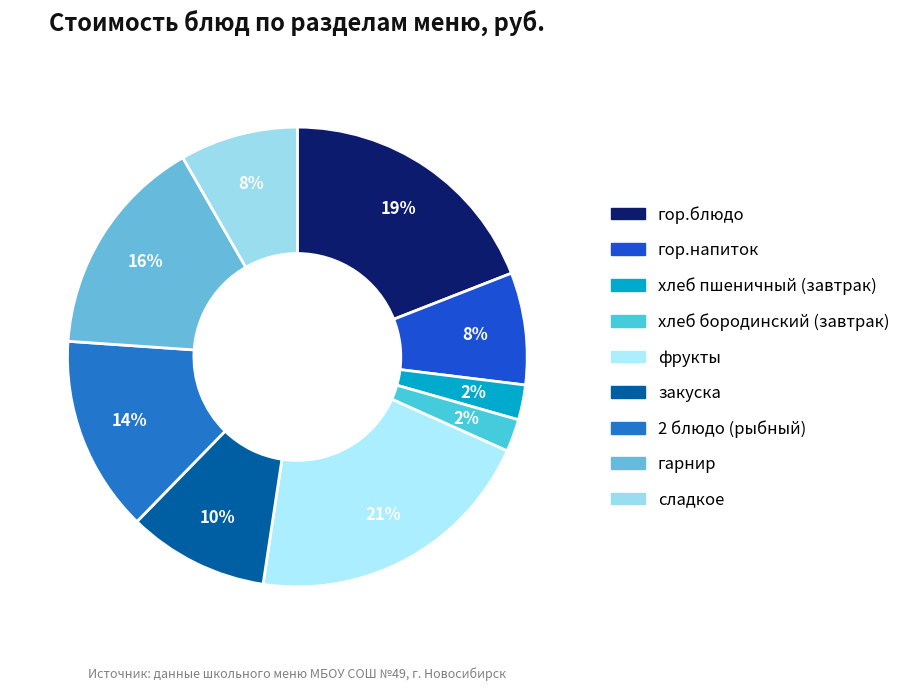

What percentage do хлеб пшеничный (завтрак) and фрукты together represent?

23.1%